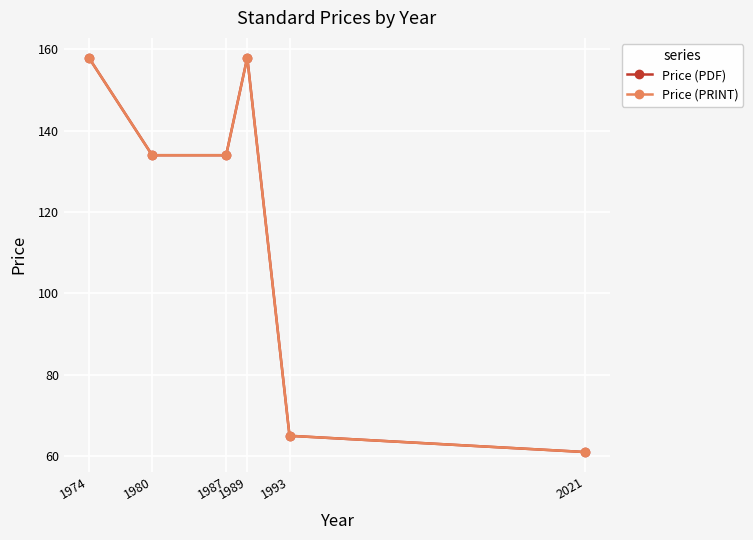

Rank the categories by Price (PDF) value from highest to lowest.

1974, 1989, 1980, 1987, 1993, 2021